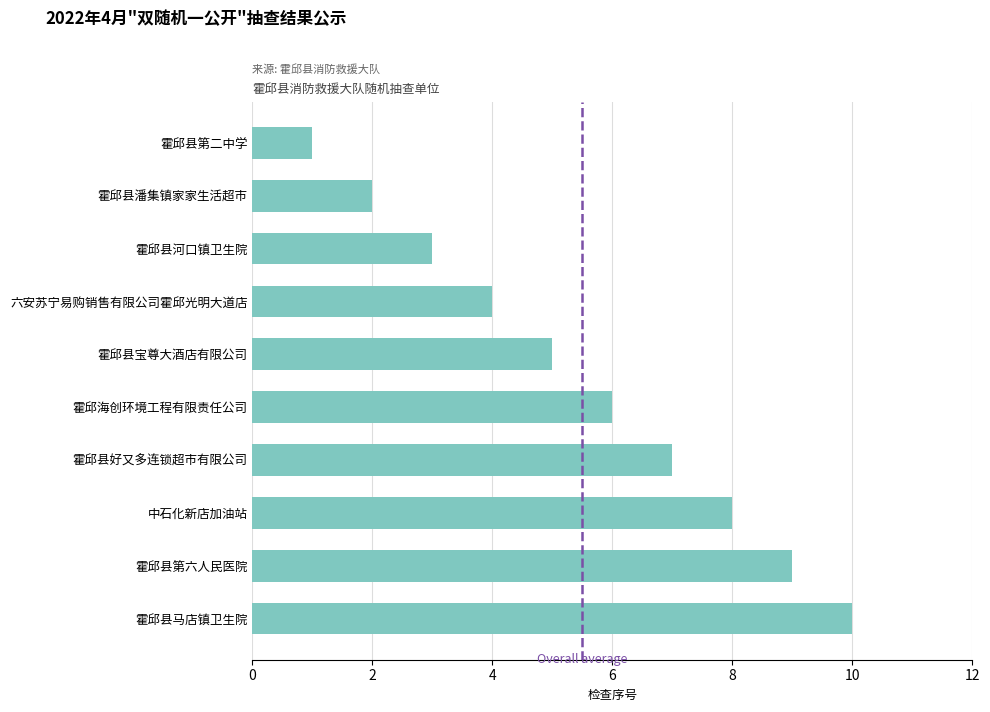

What is the smallest value displayed?

1